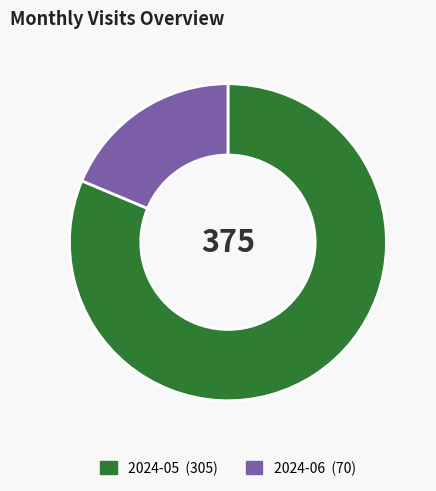

Is the sum of 2024-05 and 2024-06 greater than half?

Yes